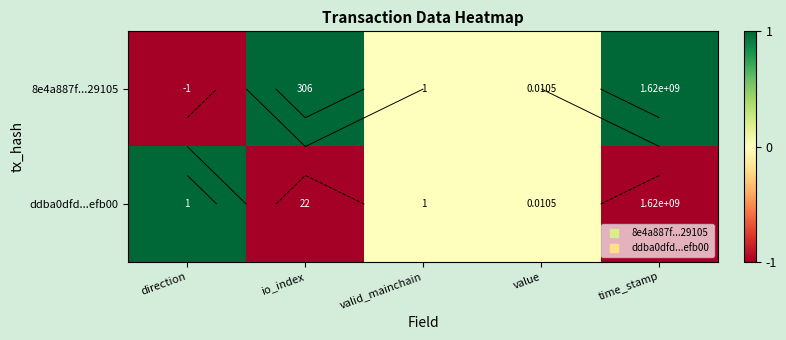

What is the smallest value displayed?

-1